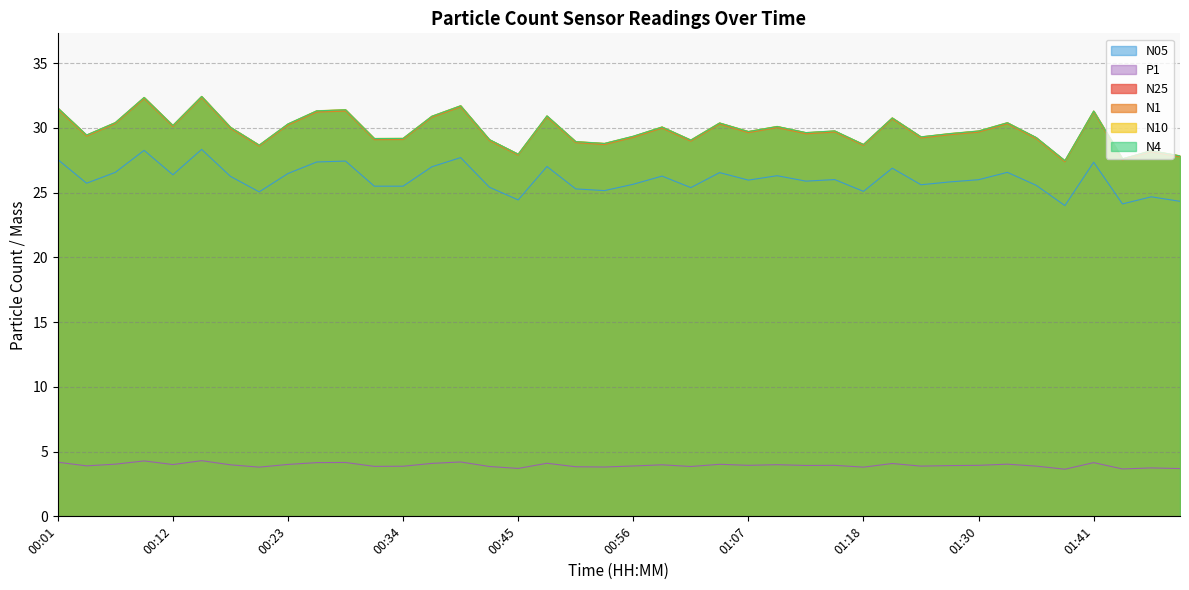

Count the number of data series in this chart.

6